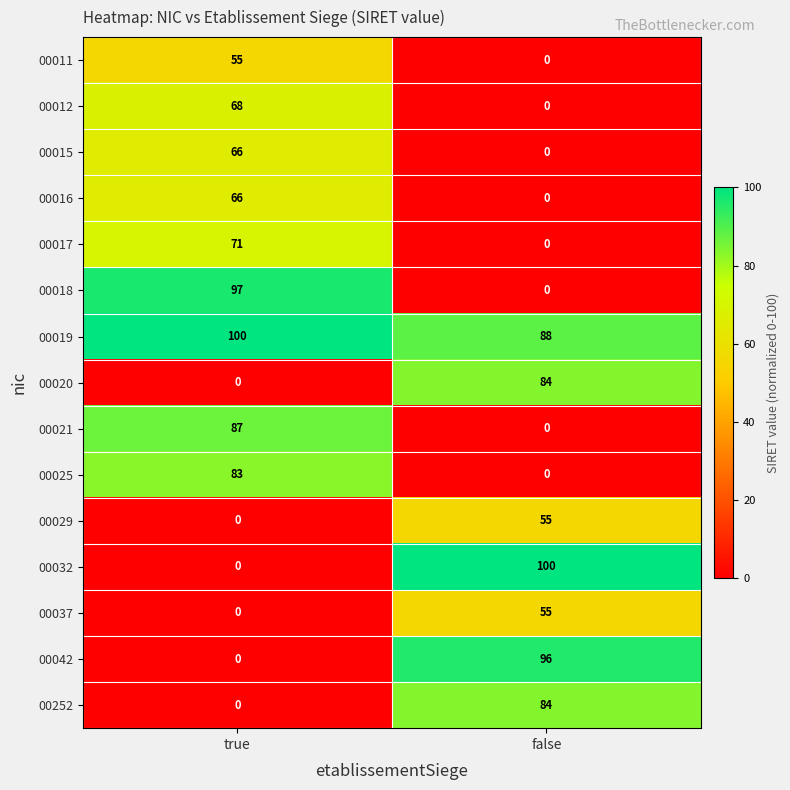

List the labels in order of 00025 value, smallest first.

false, true